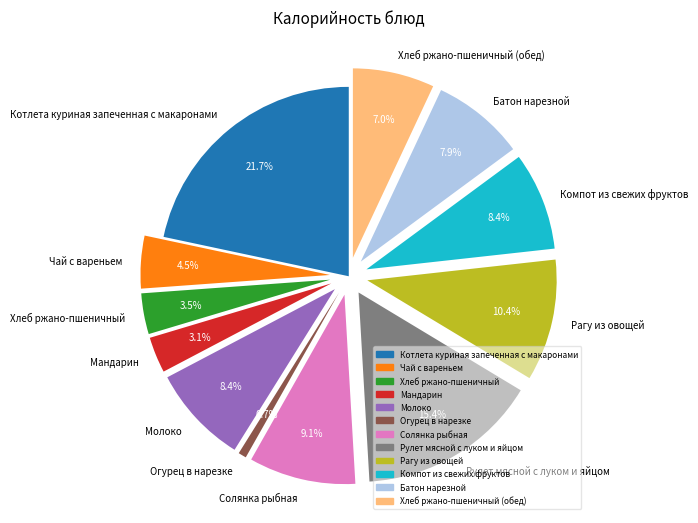

What percentage is the Хлеб ржано-пшеничный (обед) slice, to the nearest percent?

7%